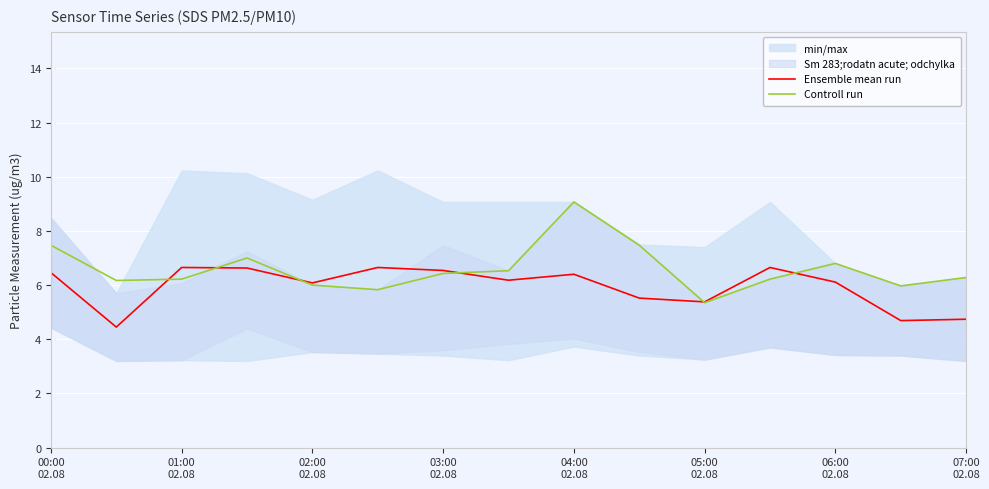

What is the maximum value for Ensemble mean run?

6.7